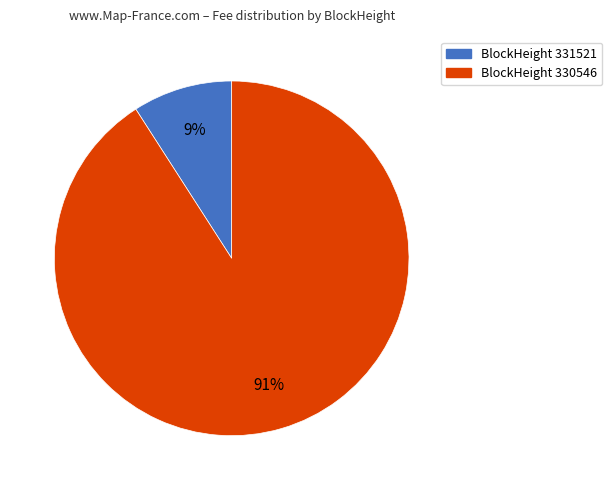

To the nearest percent, what is the difference between the largest and smallest slice percentages?

82%